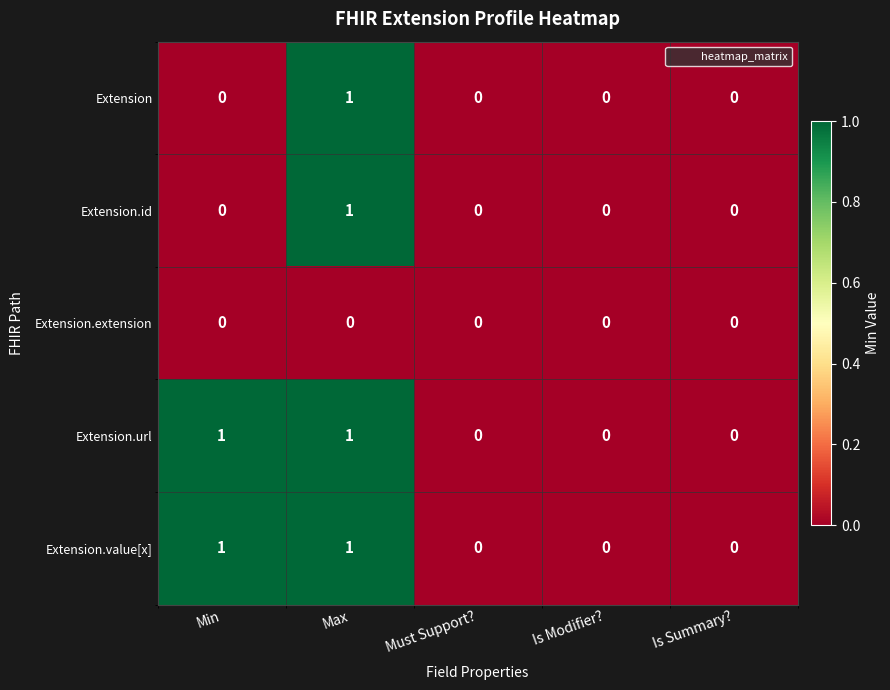

How many values in the Extension.id series exceed 0?

1